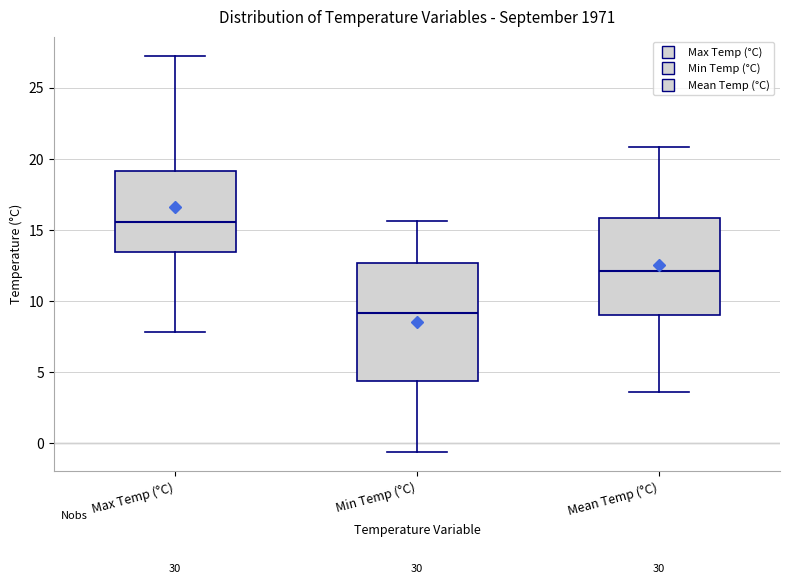

Which box has the highest median line?

Max Temp (°C)